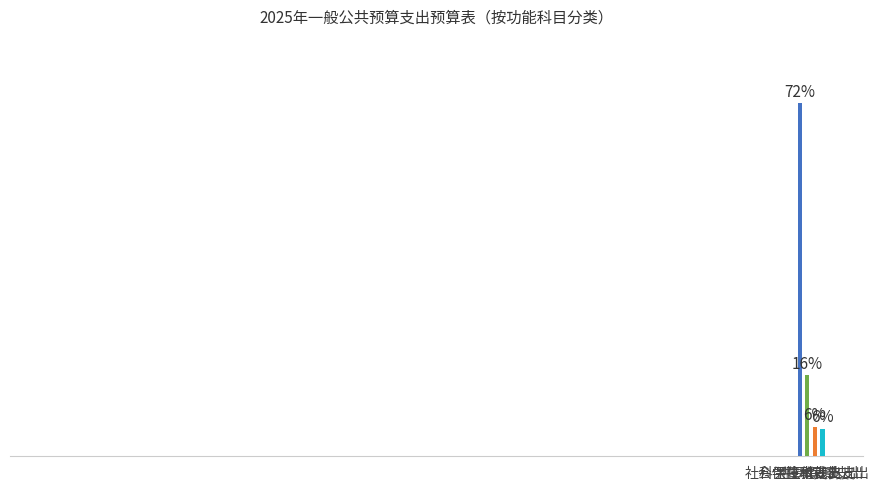

What position from the left is 住房保障支出?

4